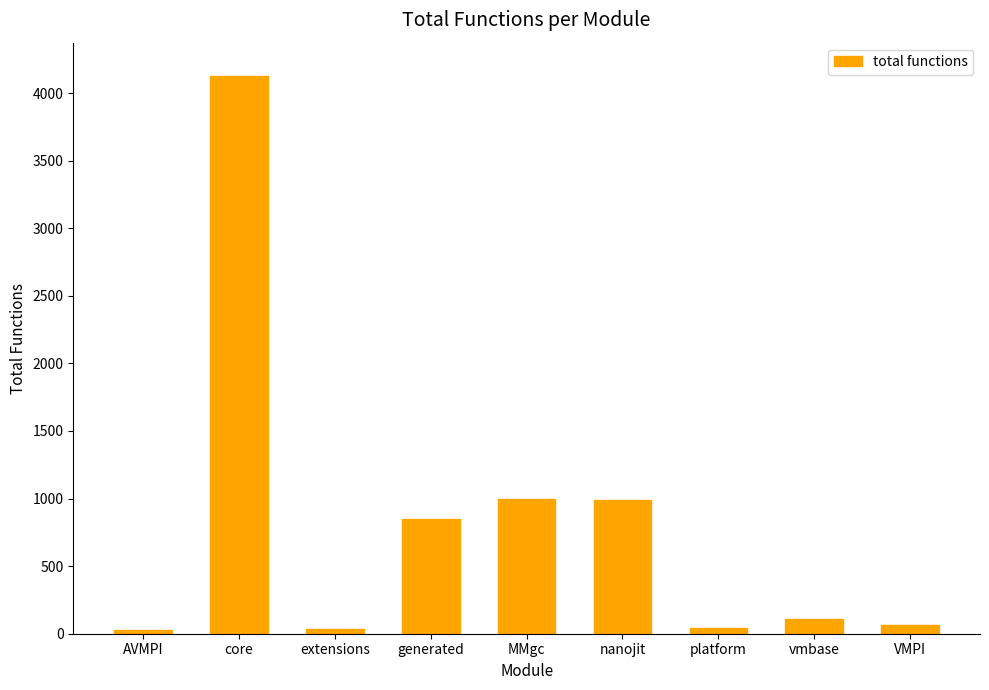

What is the difference between the second highest and second lowest values?

957